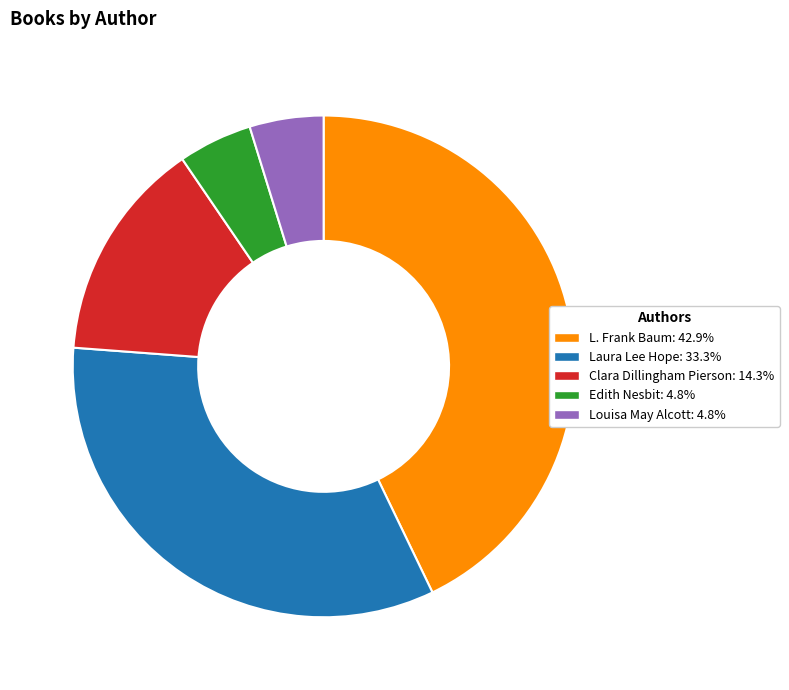

How many slices are in this pie chart?

5